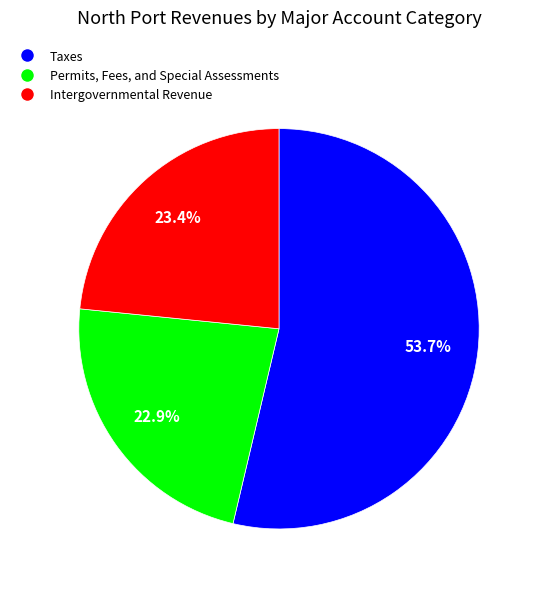

Is it true that Taxes is 54% of the pie?

True